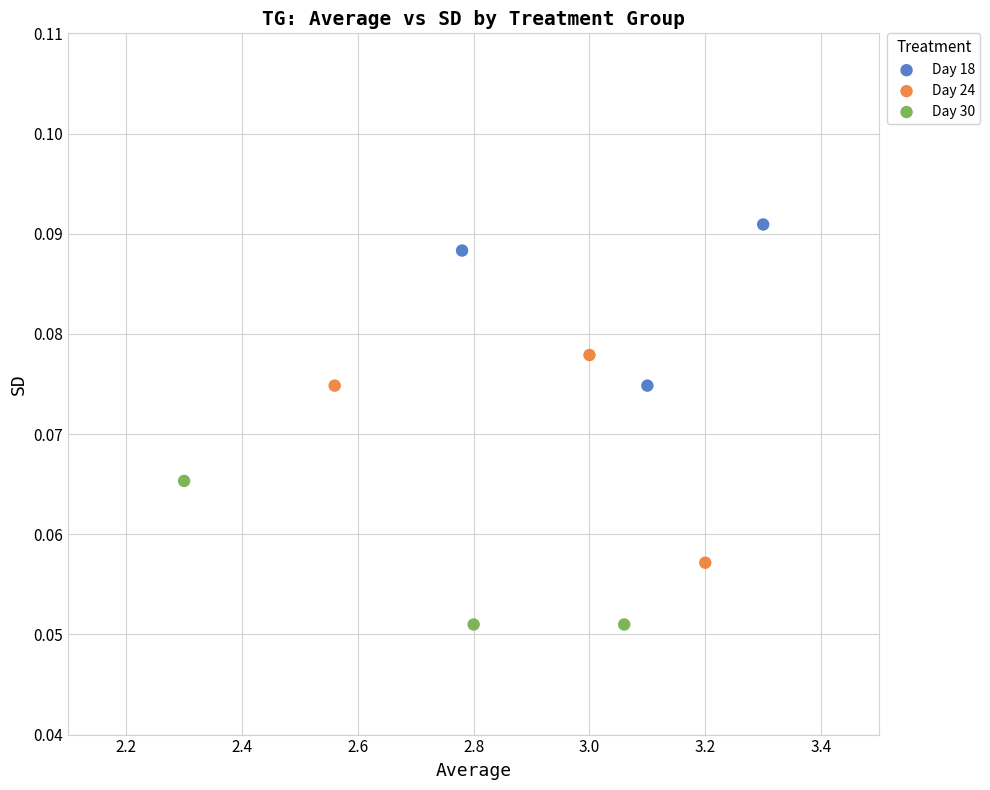

Which series reaches the minimum Y coordinate?

Day 30